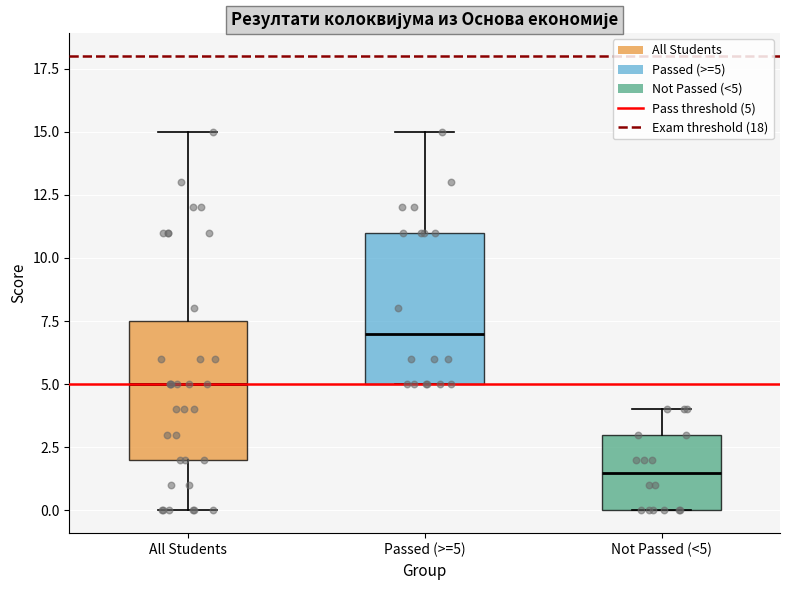

Where is the upper edge of the box for All Students on the y-axis? The values are not printed on the chart, so give them approximately, as read against the axis.

7.5